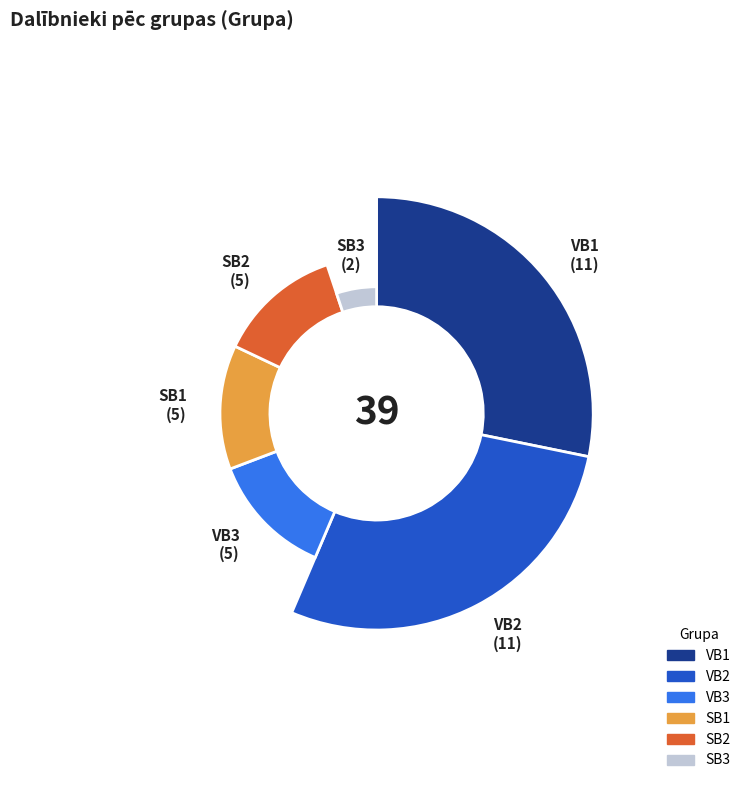

Approximately how many times larger is the value at VB3 compared to SB3?

2.5